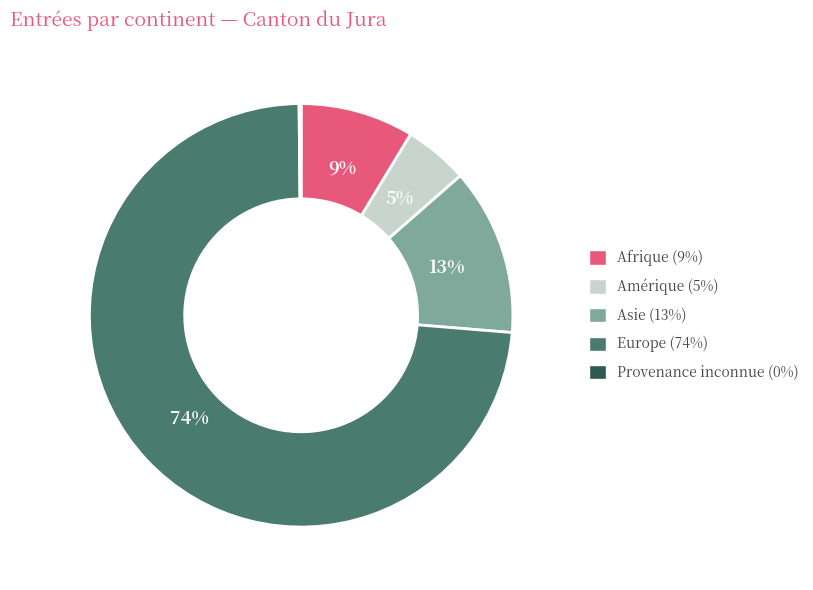

Which has a higher value, Europe or Amérique?

Europe